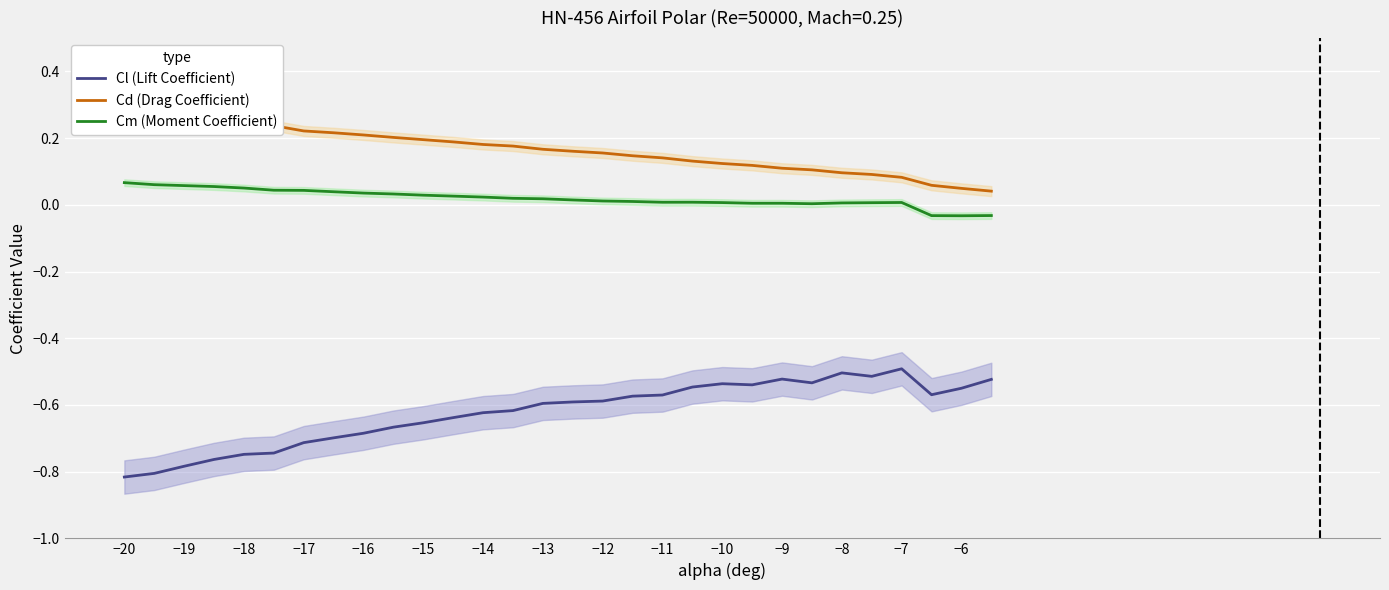

True or false: Cm (Moment Coefficient) and Cl (Lift Coefficient) cross at least once.

False